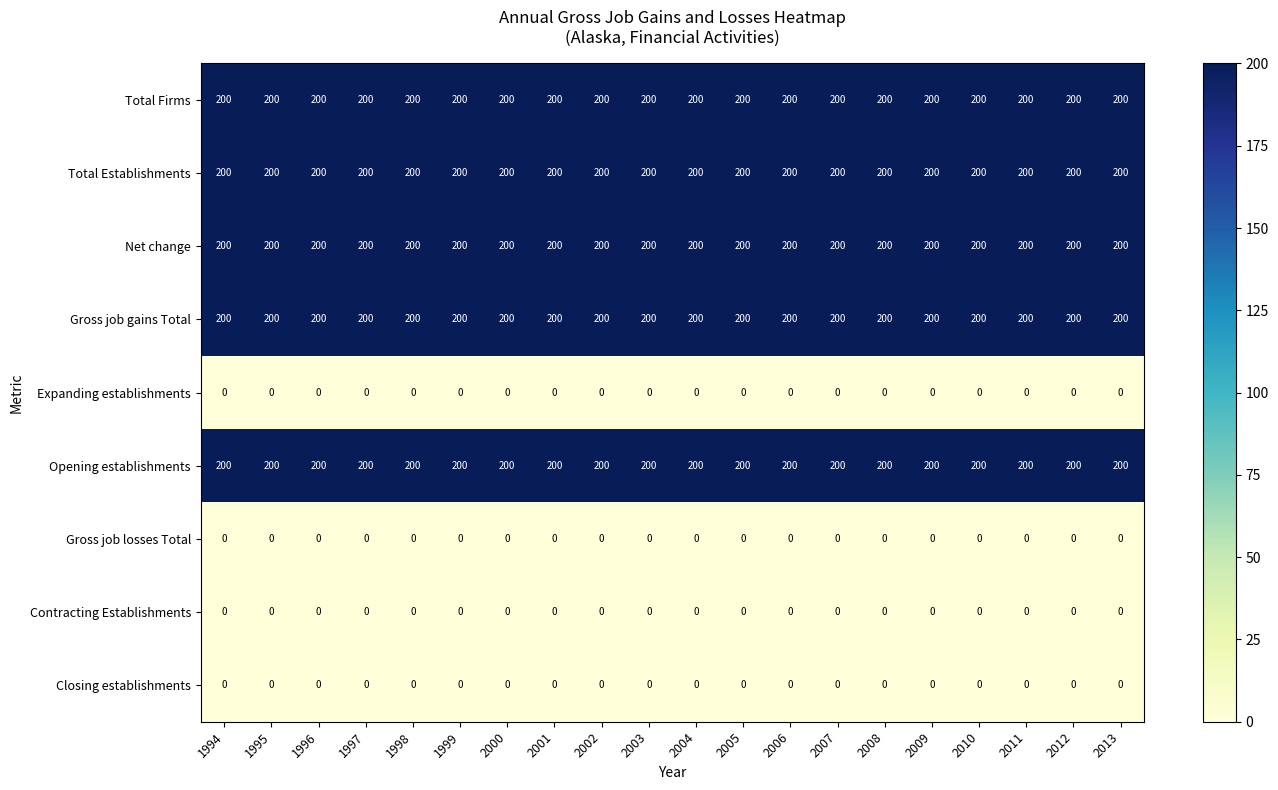

At how many categories does at least one series exceed 21?

20